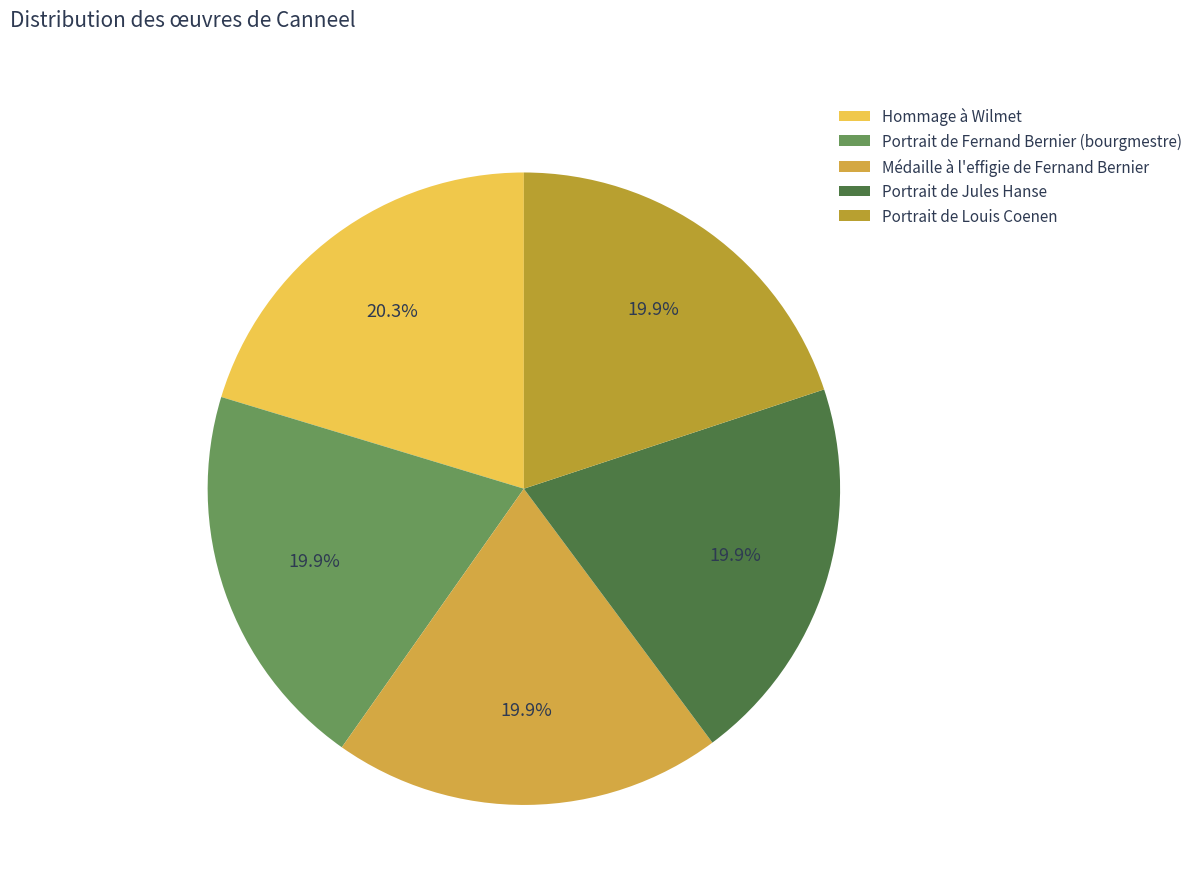

Is there a majority slice in this chart?

No